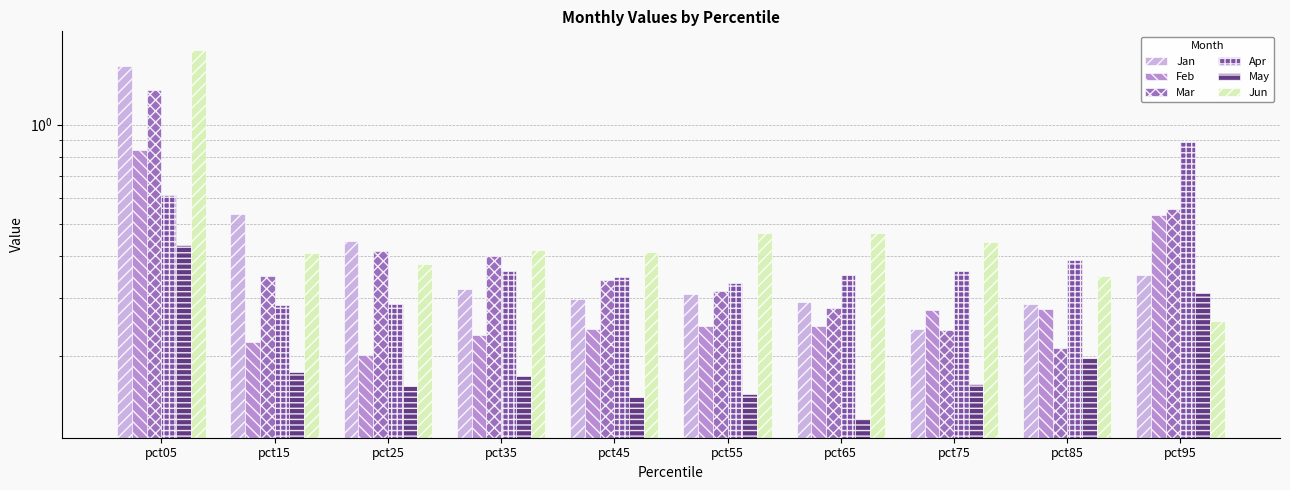

What is the difference between the maximum and minimum values in the Mar series?

1.1